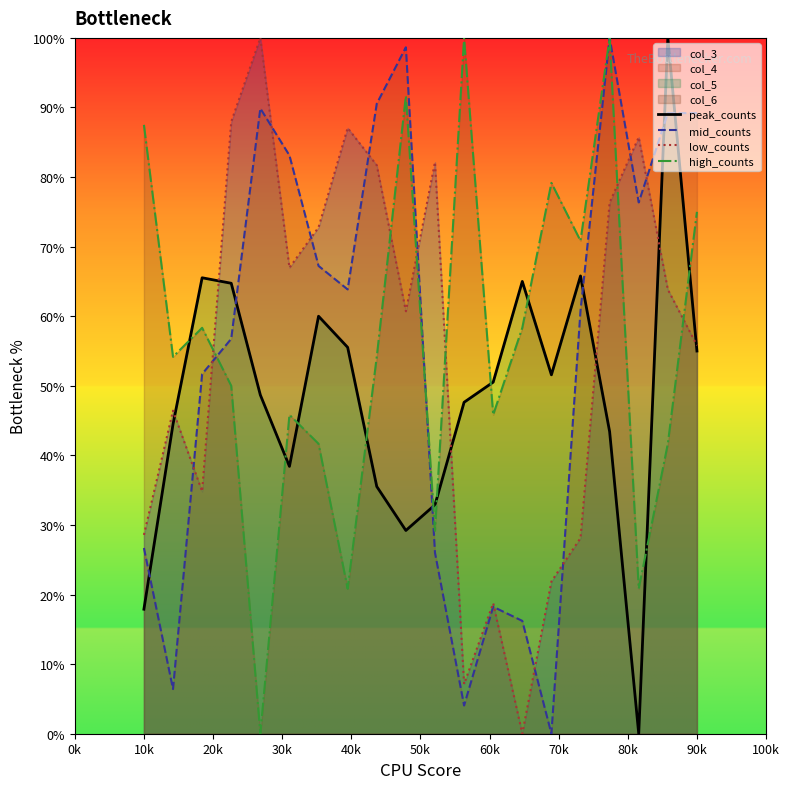

What is the maximum value shown in the chart?

100.0